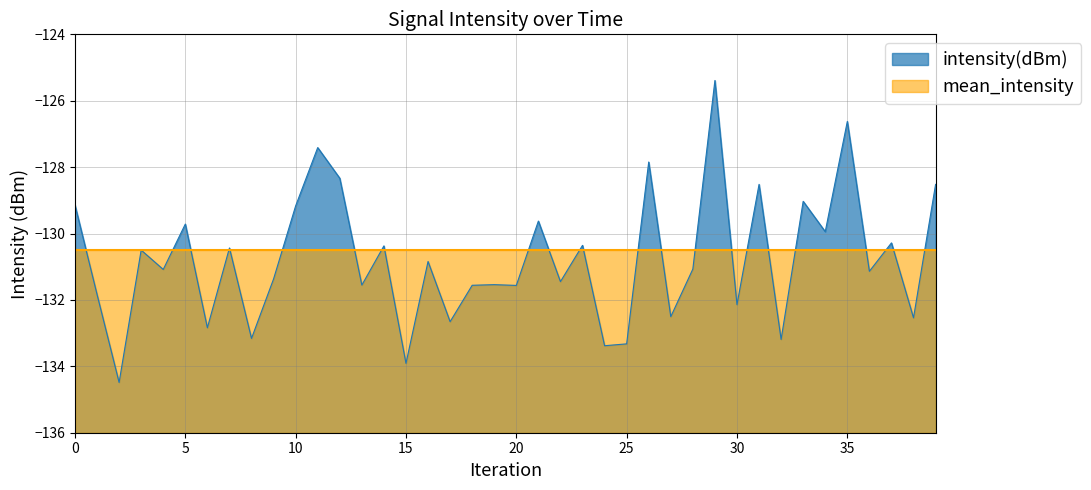

How many lines are shown in the chart?

2